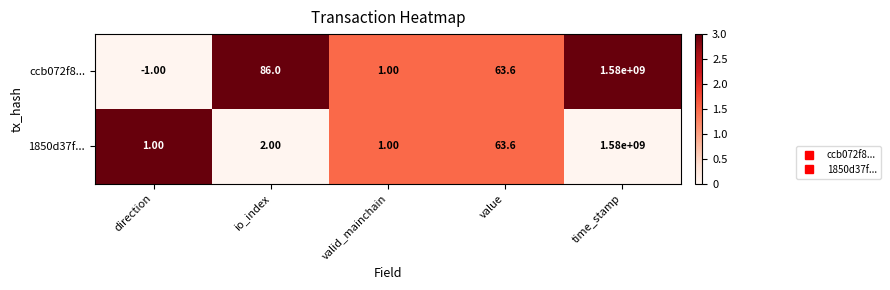

Which series has the largest total across all categories?

ccb072f8...